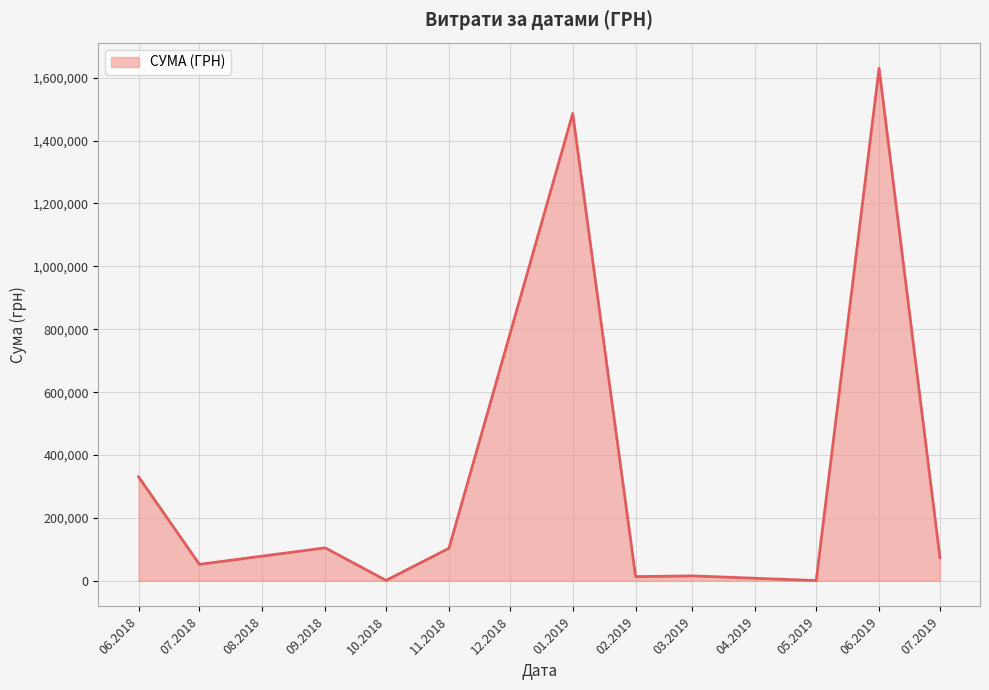

True or false: there are more than 2 points higher than both neighbors.

True